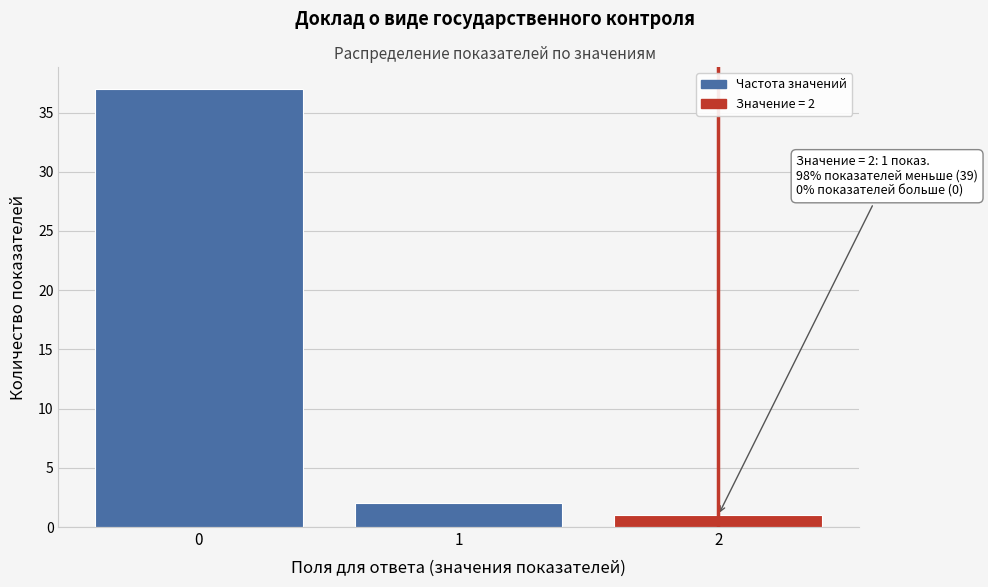

Reading right to left, list all the values displayed in this chart.

1	2	37